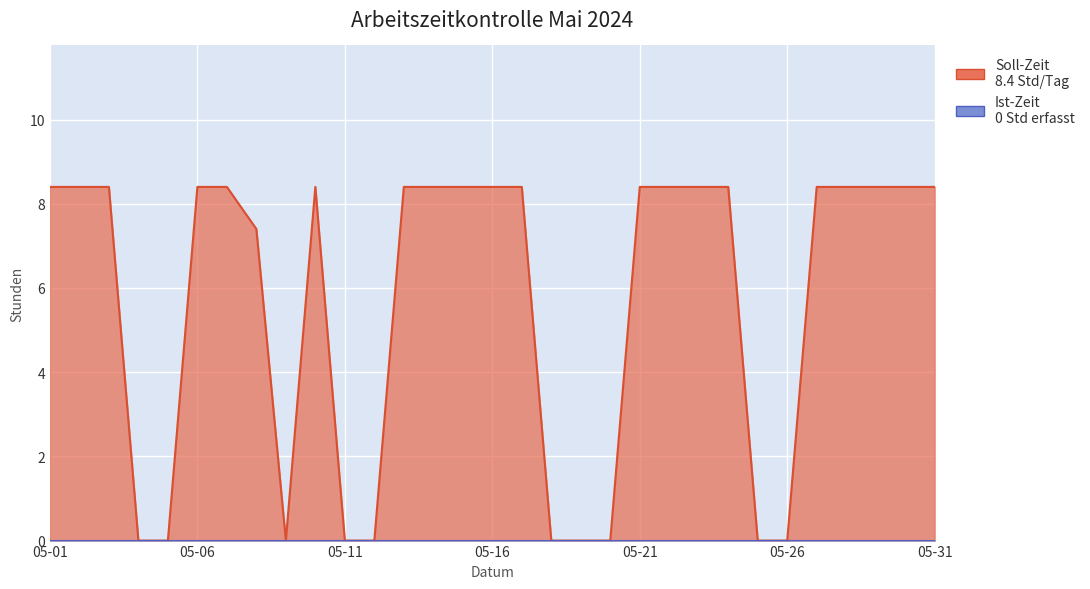

Where is the first local minimum?

2024-05-09